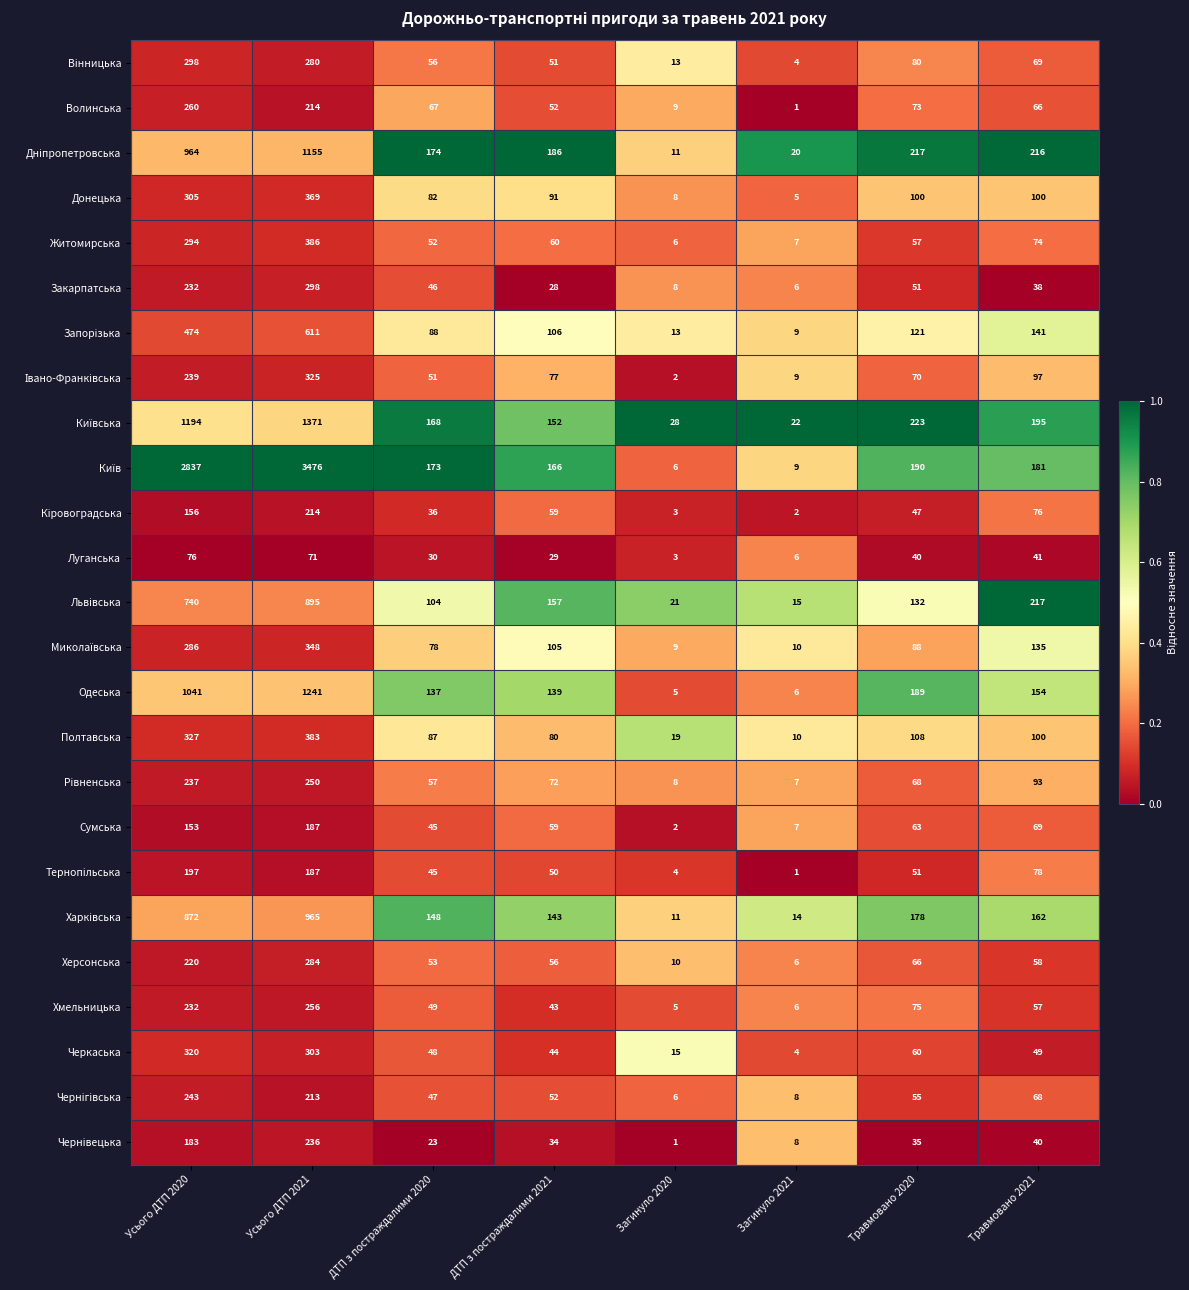

What is the average value of the Луганська series?

37